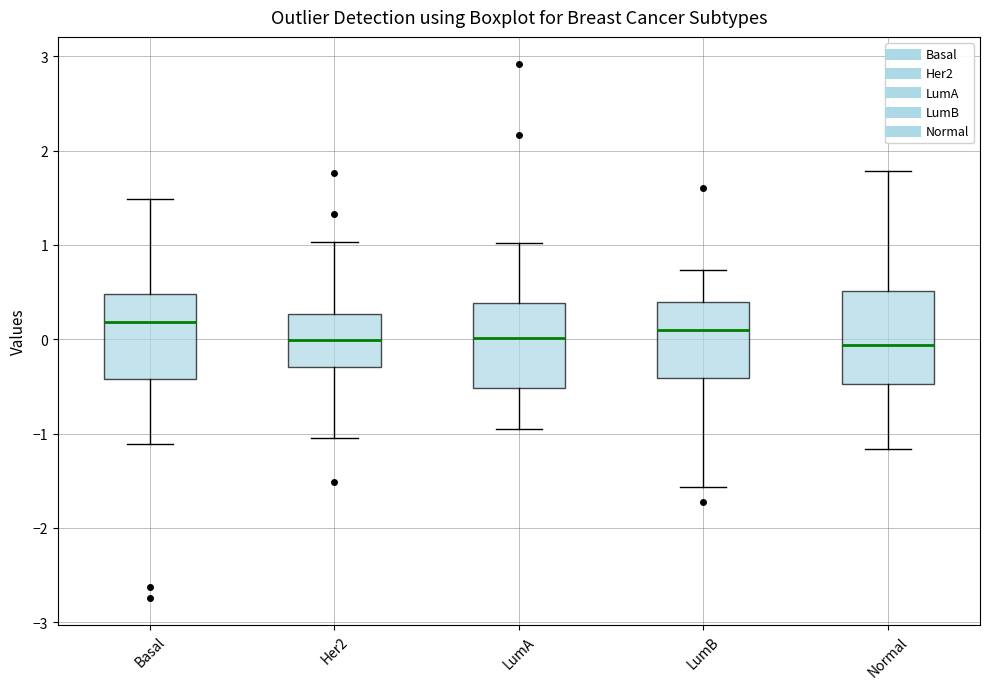

Reading left to right, read every box against the y-axis: the position of its median line, the range the box covers, and the ends of its whiskers. The values are not printed on the chart, so give them approximately, as read against the axis.

Basal: median 0.2, box -0.4 to 0.5, whiskers -1.1 to 1.5
Her2: median 0.0, box -0.3 to 0.3, whiskers -1.0 to 1.0
LumA: median 0.0, box -0.5 to 0.4, whiskers -1.0 to 1.0
LumB: median 0.1, box -0.4 to 0.4, whiskers -1.6 to 0.7
Normal: median -0.1, box -0.5 to 0.5, whiskers -1.2 to 1.8